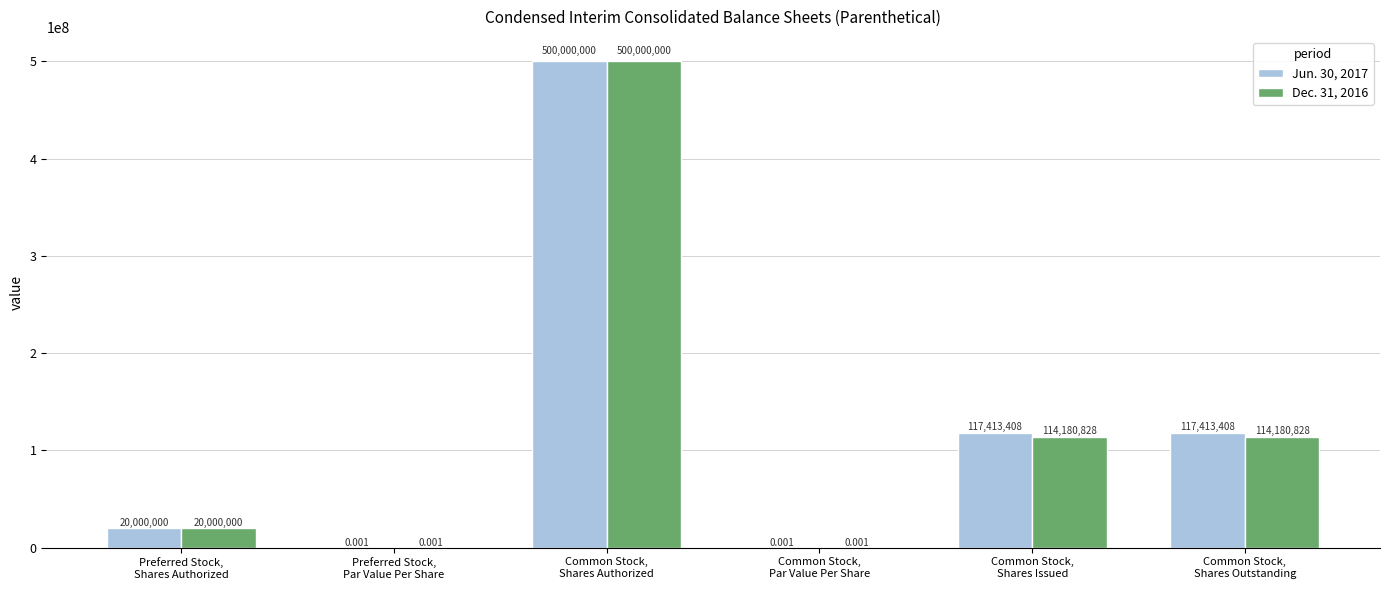

What are all the series names shown in the legend?

Jun. 30, 2017, Dec. 31, 2016